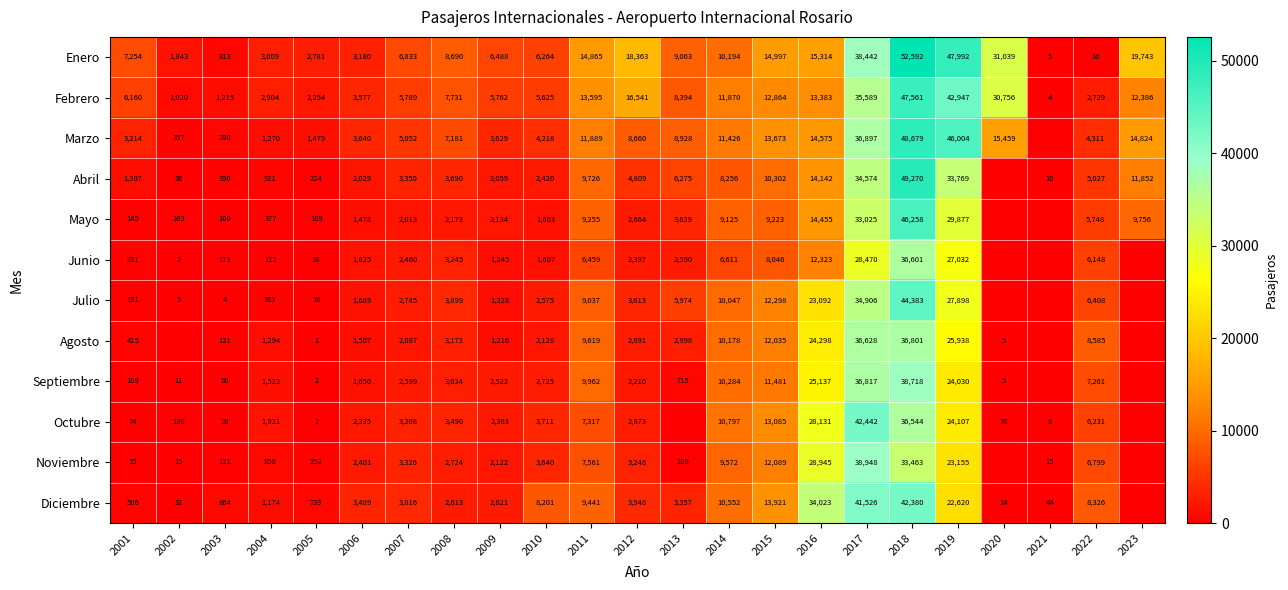

The value of Enero at 2013 is 13317. True or false?

False